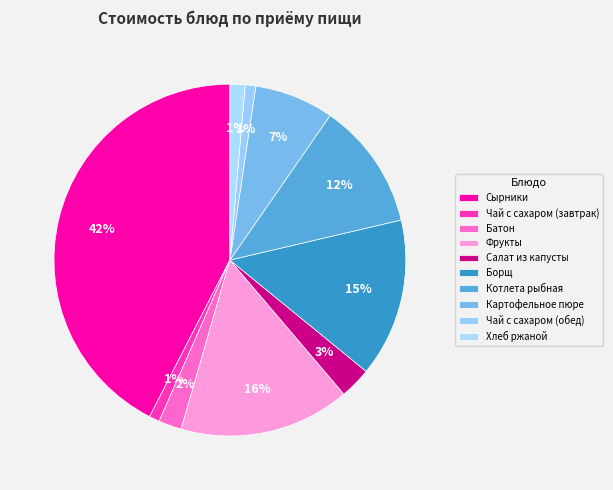

What is the smallest slice in the pie chart?

Чай с сахаром (завтрак)